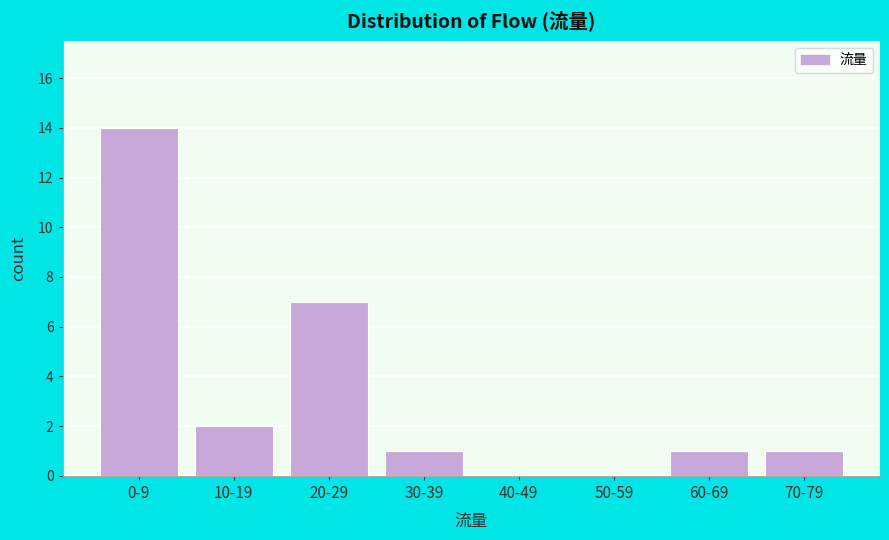

Reading left to right, transcribe all the data shown in this chart.

0-9=14	10-19=2	20-29=7	30-39=1	40-49=0	50-59=0	60-69=1	70-79=1